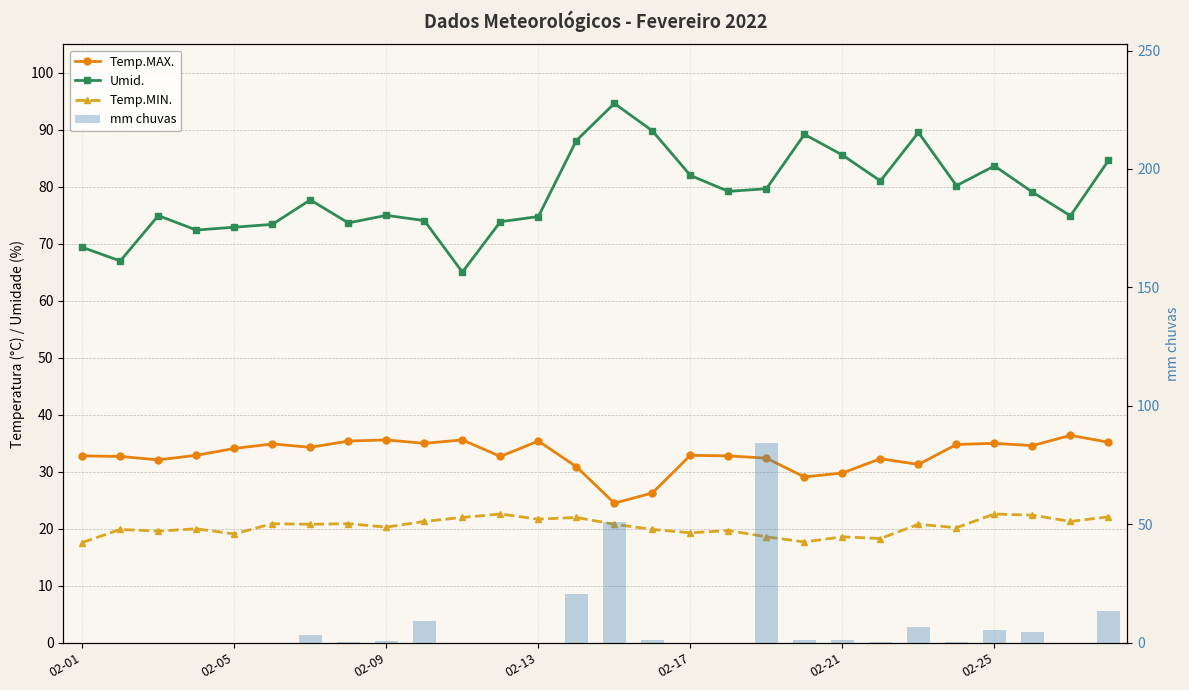

What is the sum of the Temp.MIN. values at 24 and 18?

41.2